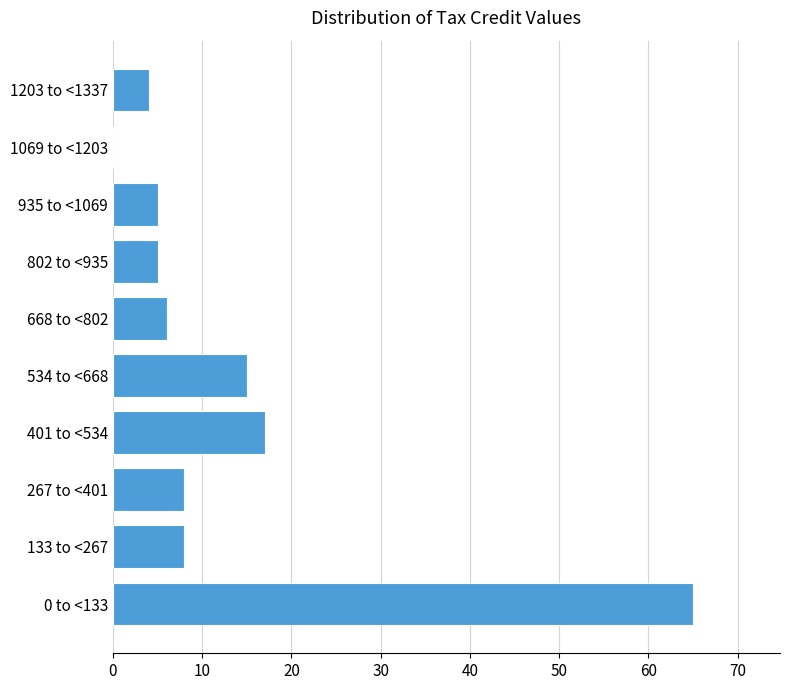

Reading top to bottom, extract all data points from this chart.

1203 to <1337=4	1069 to <1203=0	935 to <1069=5	802 to <935=5	668 to <802=6	534 to <668=15	401 to <534=17	267 to <401=8	133 to <267=8	0 to <133=65